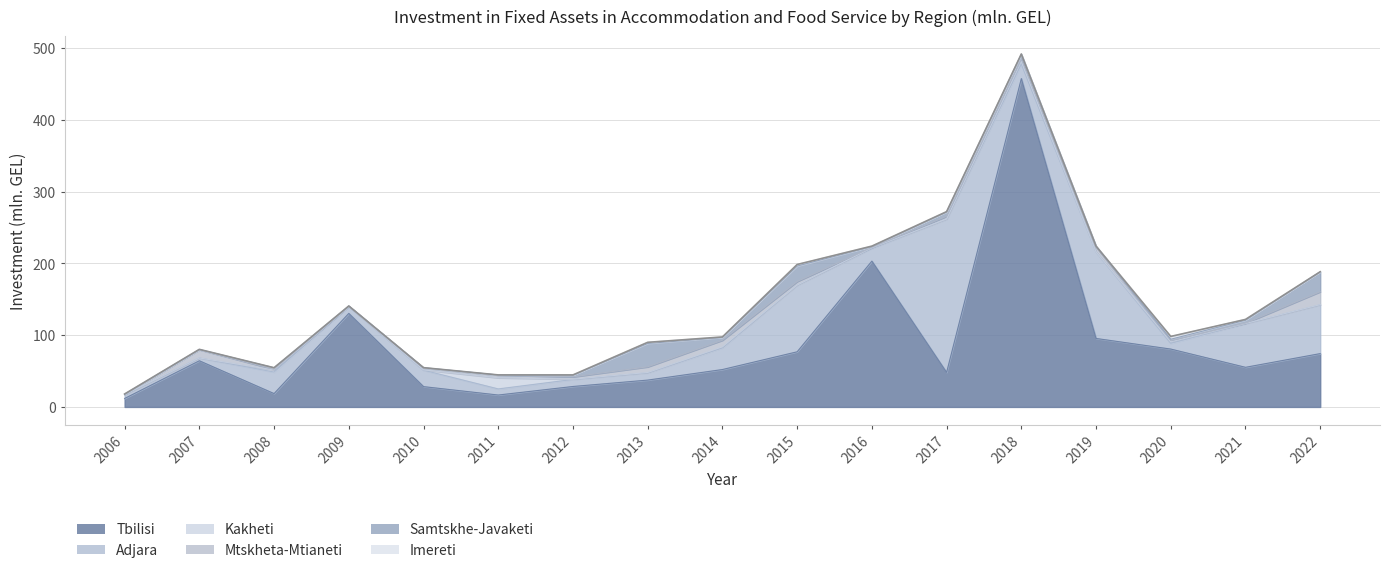

Reading right to left, what are all the values shown in this chart?

Tbilisi: 2022=74.3	2021=55.2	2020=80.6	2019=95.4	2018=457.3	2017=48.1	2016=203.1	2015=76.8	2014=52.1	2013=37.4	2012=28.5	2011=16.6	2010=28.3	2009=130.3	2008=18.6	2007=64.3	2006=11.8
Adjara: 2022=68.0	2021=60.8	2020=8.0	2019=120.5	2018=20.4	2017=213.4	2016=17.9	2015=92.8	2014=30.3	2013=10.1	2012=9.8	2011=8.5	2010=22.9	2009=9.8	2008=30.0	2007=3.9	2006=5.1
Kakheti: 2022=0.2	2021=0.3	2020=2.1	2019=0.1	2018=3.6	2017=0.3	2016=0.7	2015=0.2	2014=1.3	2013=0.5	2012=0.4	2011=15.5	2010=0.4	2009=0.0	2008=2.9	2007=0.0	2006=0.4
Mtskheta-Mtianeti: 2022=18.0	2021=0.4	2020=1.9	2019=6.9	2018=3.4	2017=3.7	2016=0.5	2015=4.9	2014=9.2	2013=7.9	2012=3.2	2011=3.8	2010=2.6	2009=0.2	2008=0.9	2007=11.6	2006=0.2
Samtskhe-Javaketi: 2022=27.8	2021=4.1	2020=1.7	2019=1.0	2018=6.6	2017=6.1	2016=1.2	2015=21.5	2014=3.9	2013=32.5	2012=2.3	2011=0.1	2010=0.5	2009=0.2	2008=2.1	2007=0.2	2006=0.3
Imereti: 2022=0.0	2021=1.1	2020=3.9	2019=0.1	2018=0.3	2017=0.4	2016=0.6	2015=2.2	2014=0.7	2013=1.6	2012=0.4	2011=0.1	2010=0.0	2009=0.1	2008=0.1	2007=0.2	2006=0.2